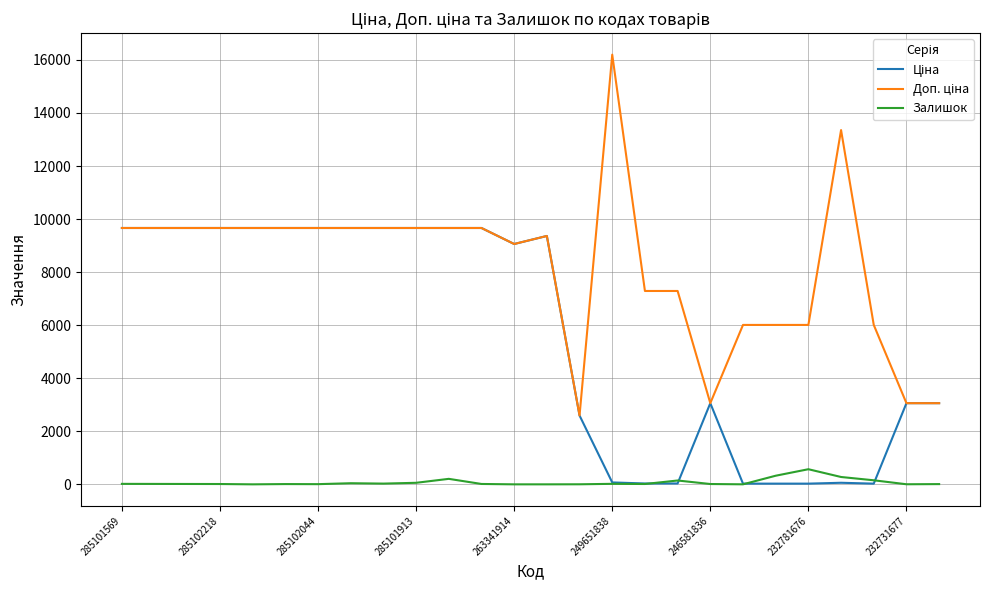

Is this an area chart (filled region under the line)?

No